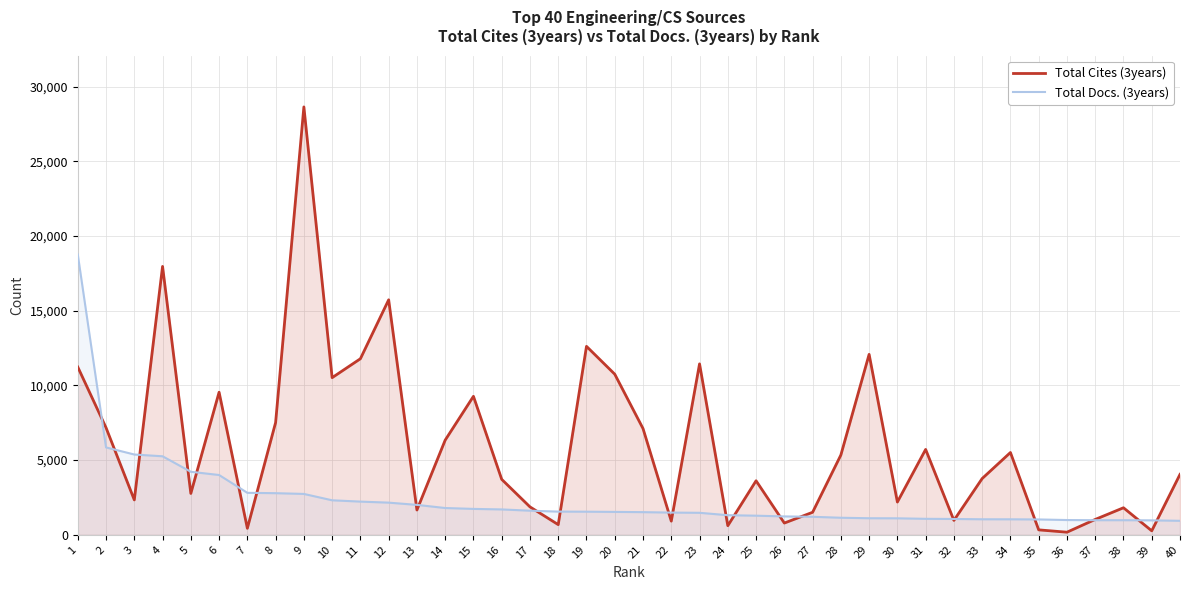

At which label does Total Docs. (3years) reach its peak?

1